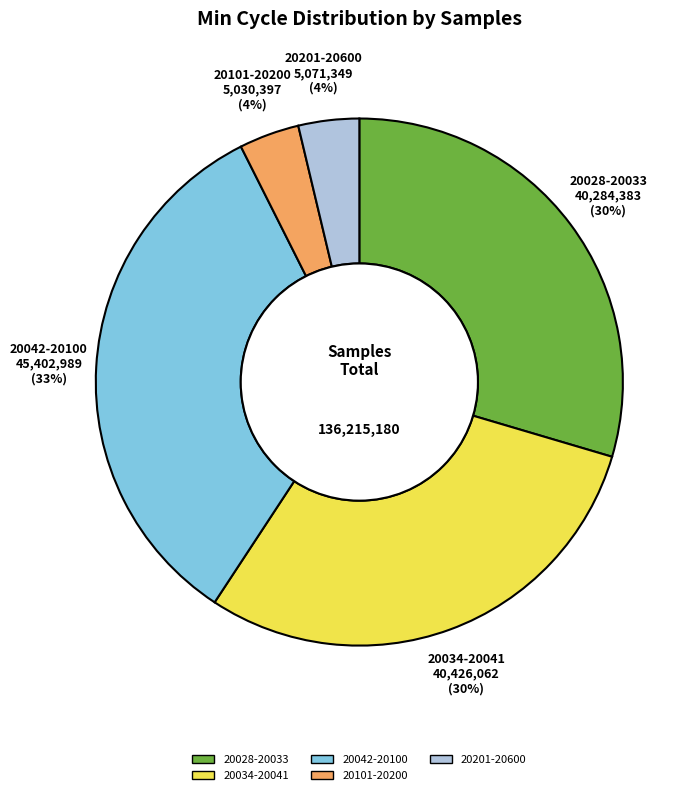

Is there any slice that represents more than half of the pie?

No